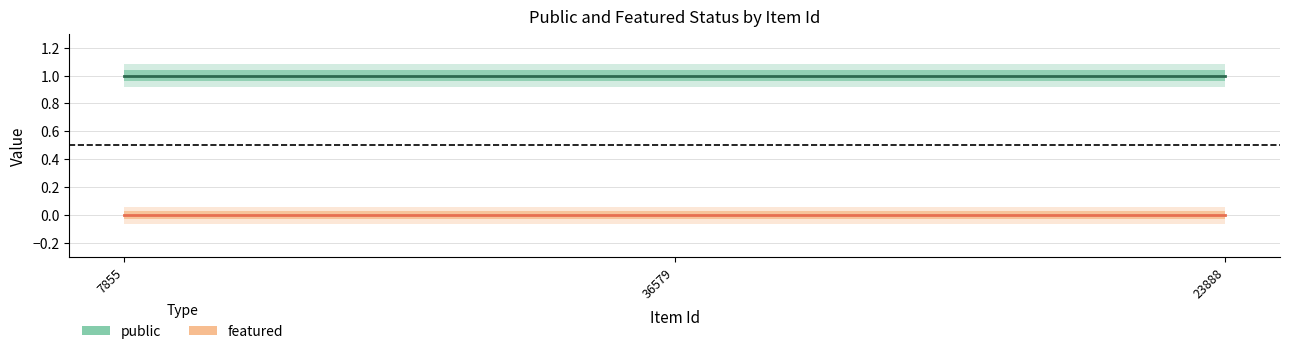

Does the chart display data point markers on the line(s)?

No